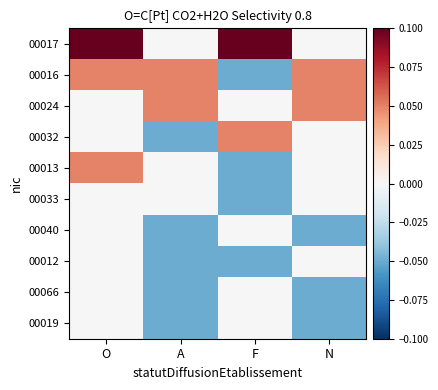

Reading right to left, what are all the values shown in this chart?

00017: N=0.0	F=0.1	A=0.0	O=0.1
00016: N=0.0	F=-0.0	A=0.0	O=0.0
00024: N=0.0	F=0.0	A=0.0	O=0.0
00032: N=0.0	F=0.0	A=-0.0	O=0.0
00013: N=0.0	F=-0.0	A=0.0	O=0.0
00033: N=0.0	F=-0.0	A=0.0	O=0.0
00040: N=-0.0	F=0.0	A=-0.0	O=0.0
00012: N=0.0	F=-0.0	A=-0.0	O=0.0
00066: N=-0.0	F=0.0	A=-0.0	O=0.0
00019: N=-0.0	F=0.0	A=-0.0	O=0.0